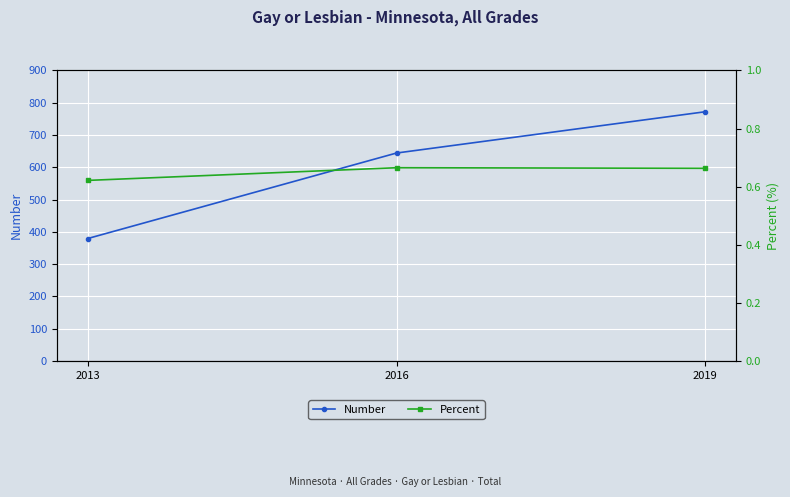

Which has a higher value, 2013 or 2016?

2016